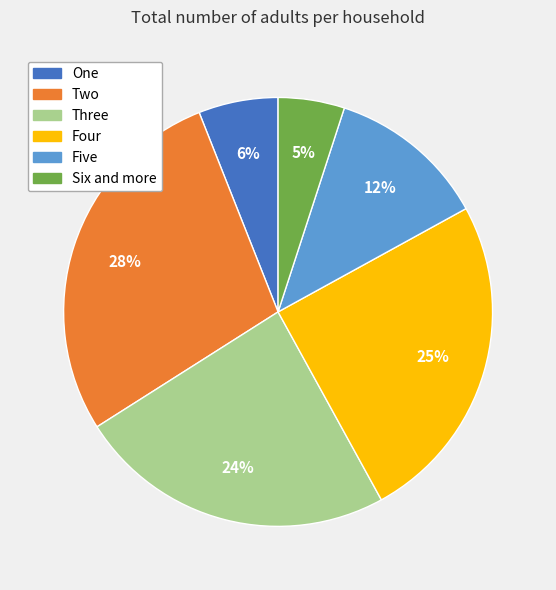

Which slice is the smallest?

Six and more